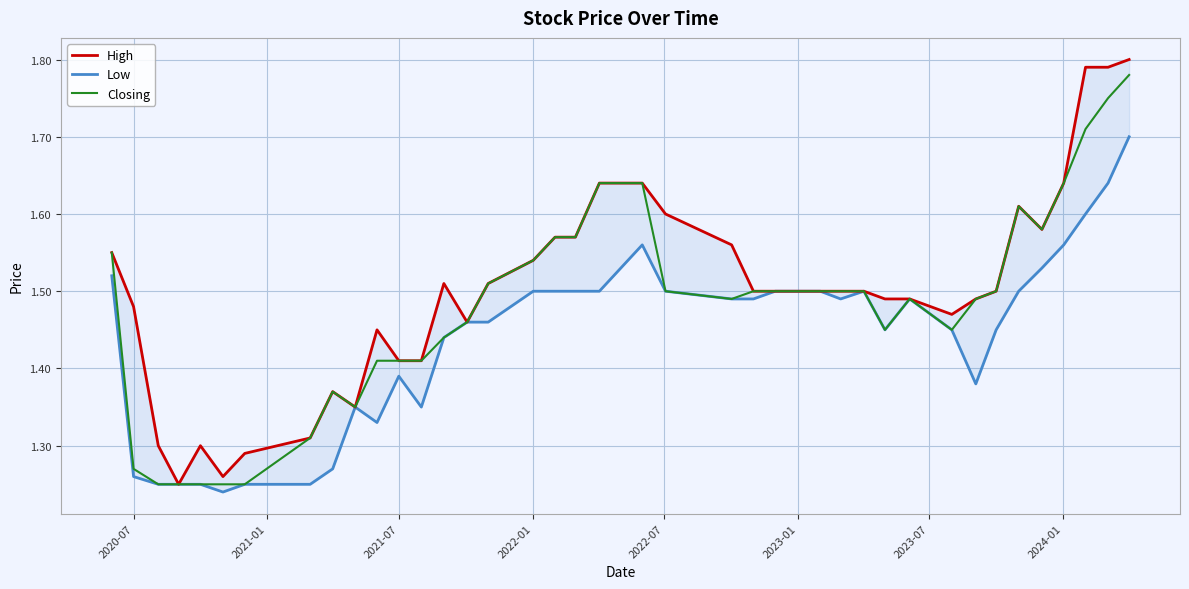

True or false: Closing has a value of 2.1 at 2021-07.

False